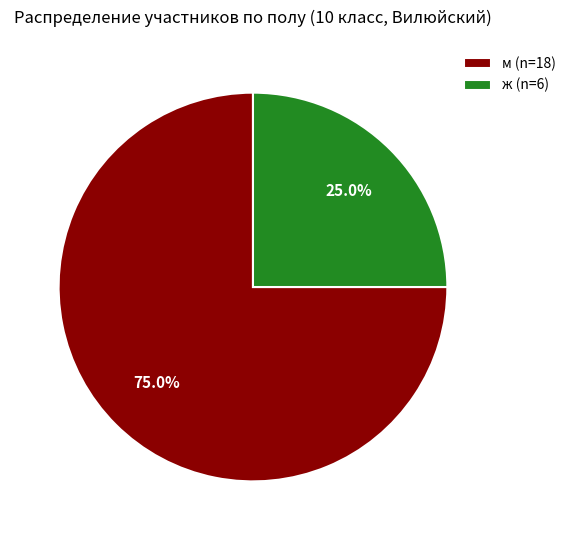

How many slices are in this pie chart?

2